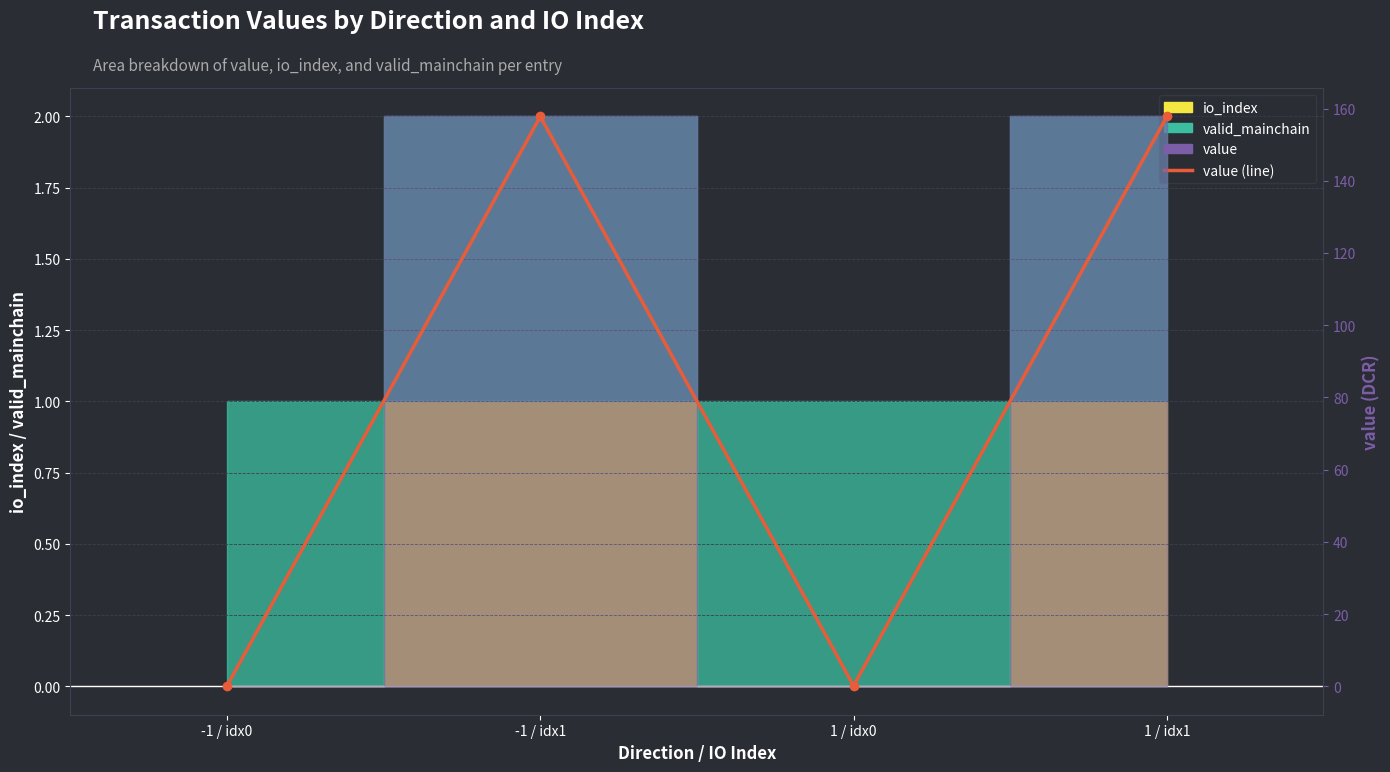

Reading right to left, extract all data points from this chart.

1 / idx1=157.8	1 / idx0=0.1	-1 / idx1=157.8	-1 / idx0=0.1